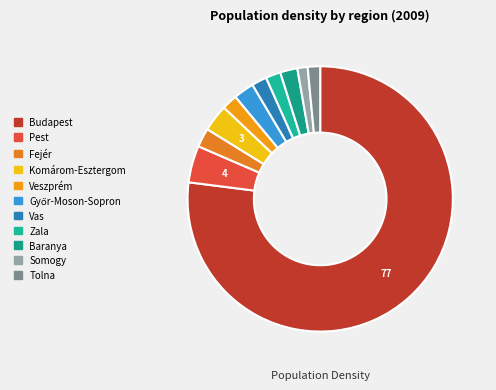

Is it true that Veszprém is 2% of the pie?

True